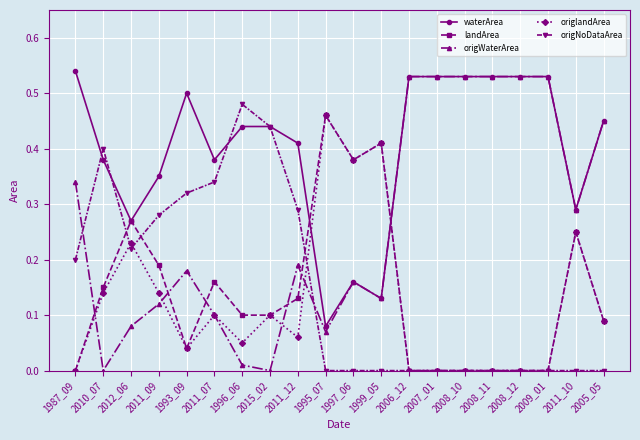

What is the total value across all series at 1999_05?

1.1